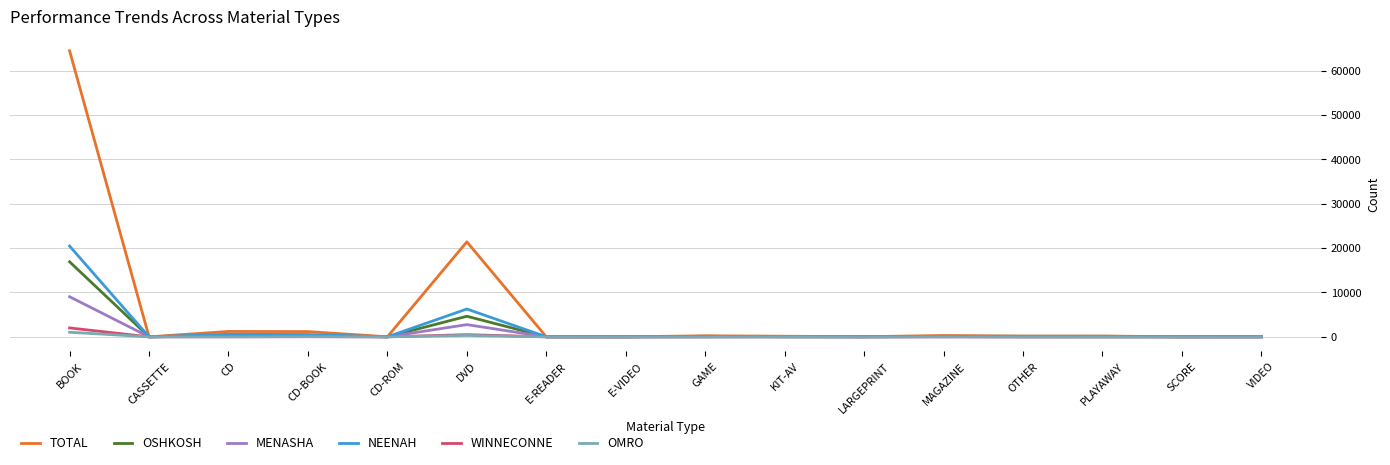

The value of MENASHA at BOOK is 13780. True or false?

False